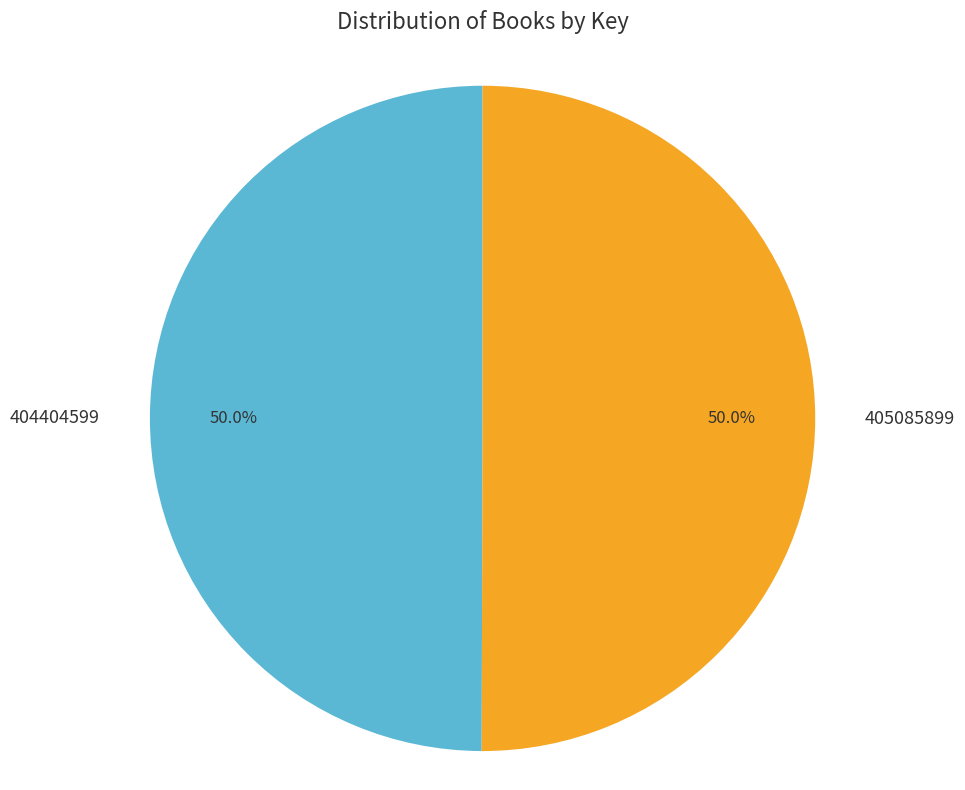

Combined, what portion of the pie is 404404599 and 405085899?

100.0%